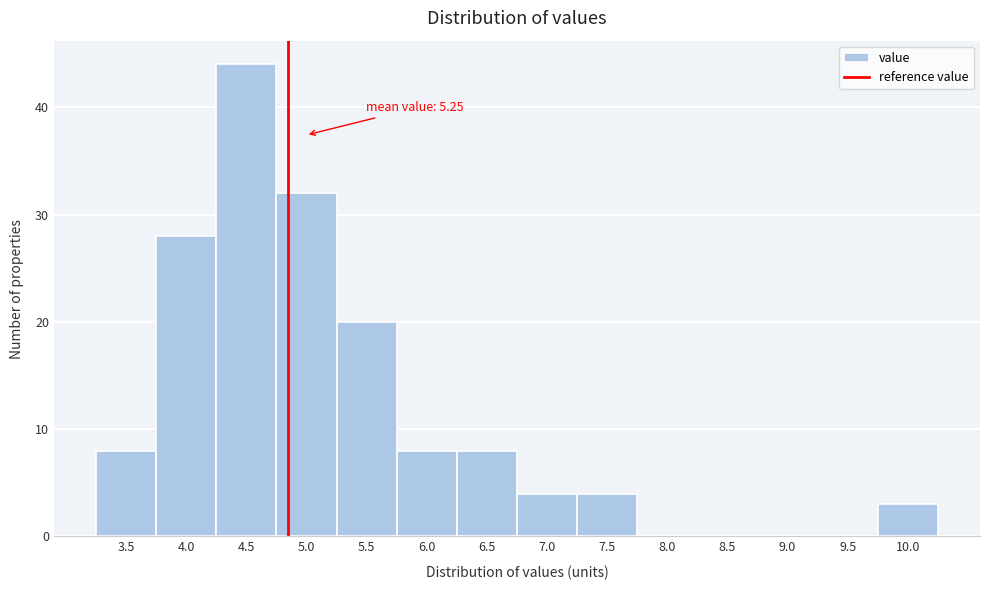

Reading right to left, transcribe all the data shown in this chart.

10.0=3	9.5=0	9.0=0	8.5=0	8.0=0	7.5=4	7.0=4	6.5=8	6.0=8	5.5=20	5.0=32	4.5=44	4.0=28	3.5=8